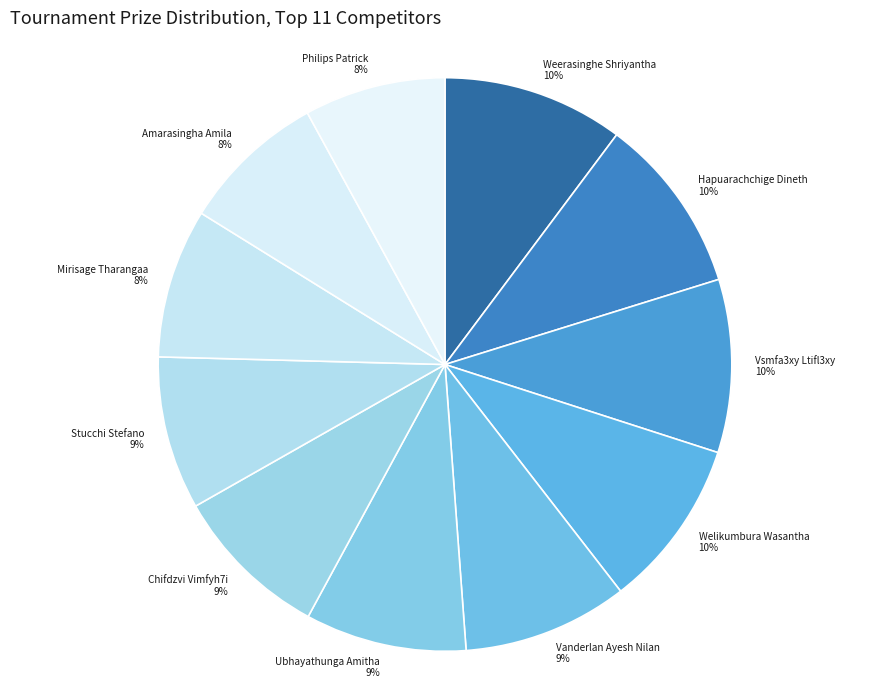

What percentage is the Mirisage Tharangaa slice, to the nearest percent?

8%